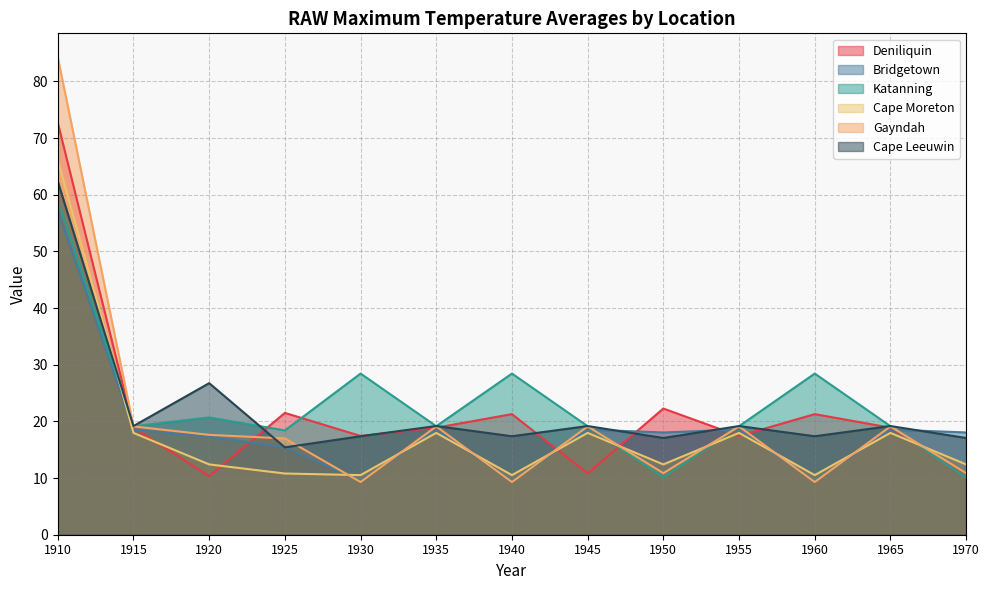

Where does the Bridgetown series first go above 18?

1910